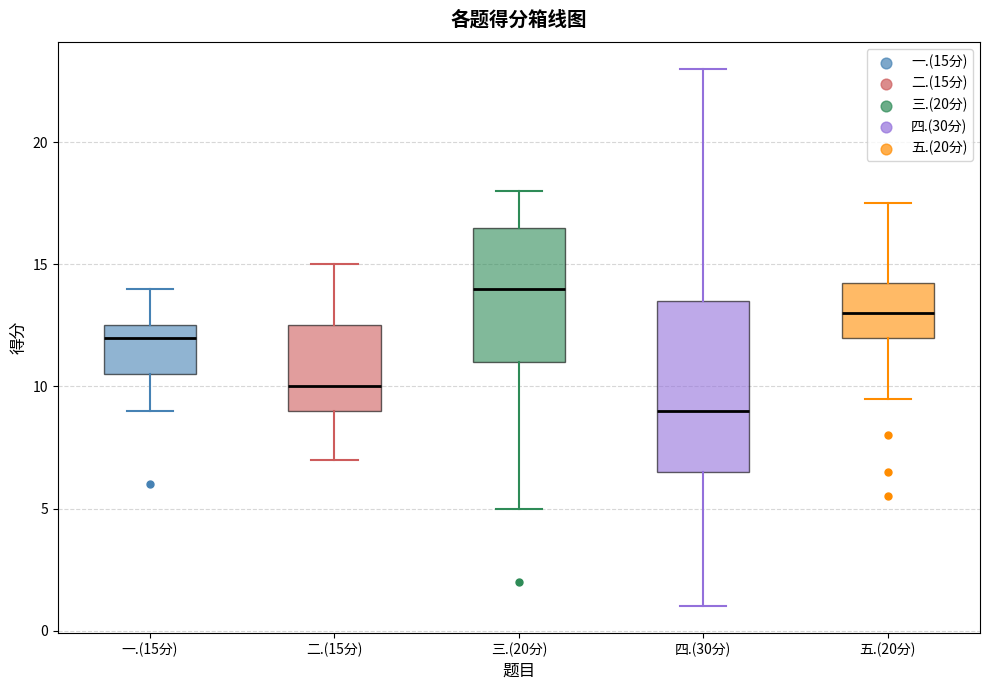

Reading left to right, read every box against the y-axis: the position of its median line, the range the box covers, and the ends of its whiskers. The values are not printed on the chart, so give them approximately, as read against the axis.

一.(15分): median 12.0, box 10.5 to 12.5, whiskers 9.0 to 14.0
二.(15分): median 10.0, box 9.0 to 12.5, whiskers 7.0 to 15.0
三.(20分): median 14.0, box 11.0 to 16.5, whiskers 5.0 to 18.0
四.(30分): median 9.0, box 6.5 to 13.5, whiskers 1.0 to 23.0
五.(20分): median 13.0, box 12.0 to 14.5, whiskers 9.5 to 17.5